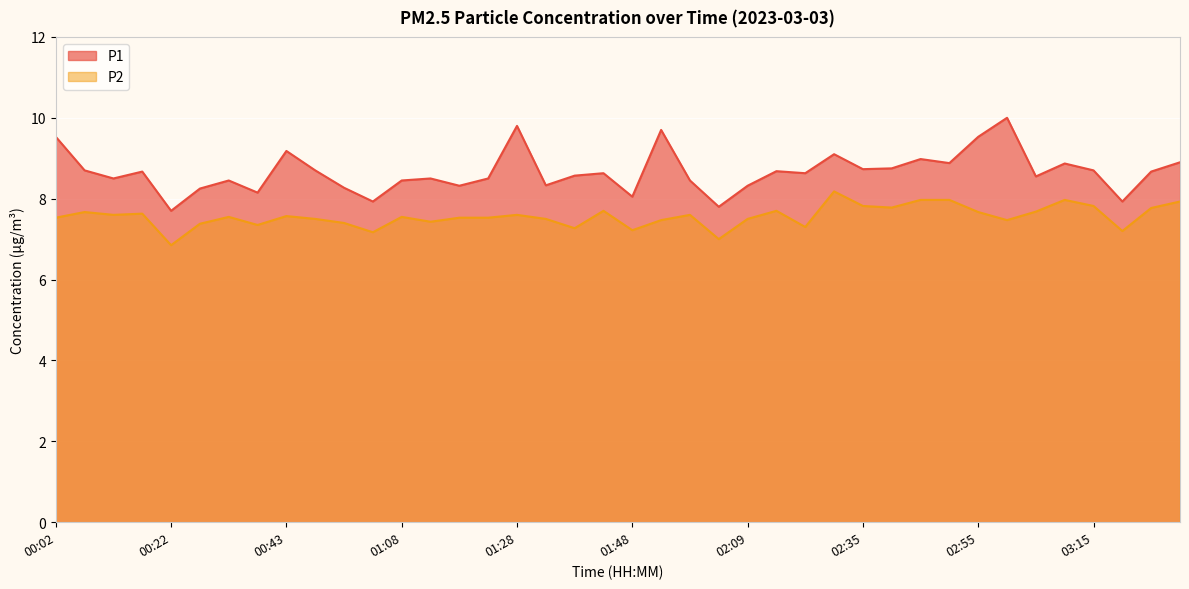

How many interior local valleys does the P2 series have?

12